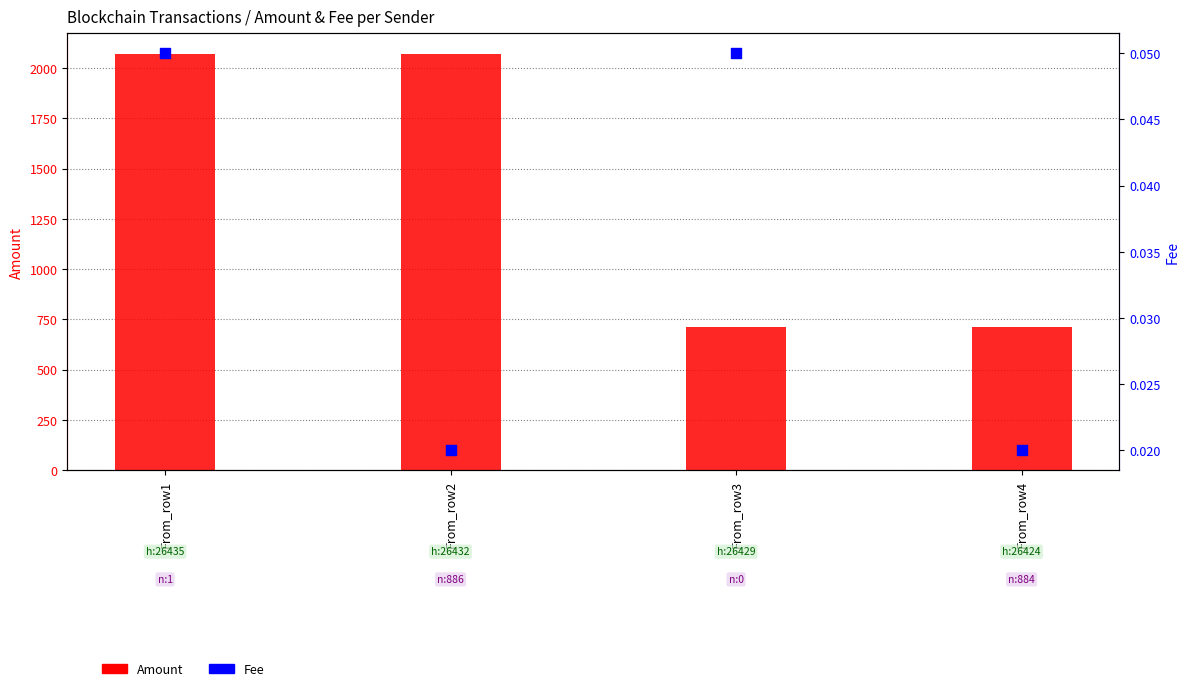

Which series has the largest Y range (max minus min)?

Amount